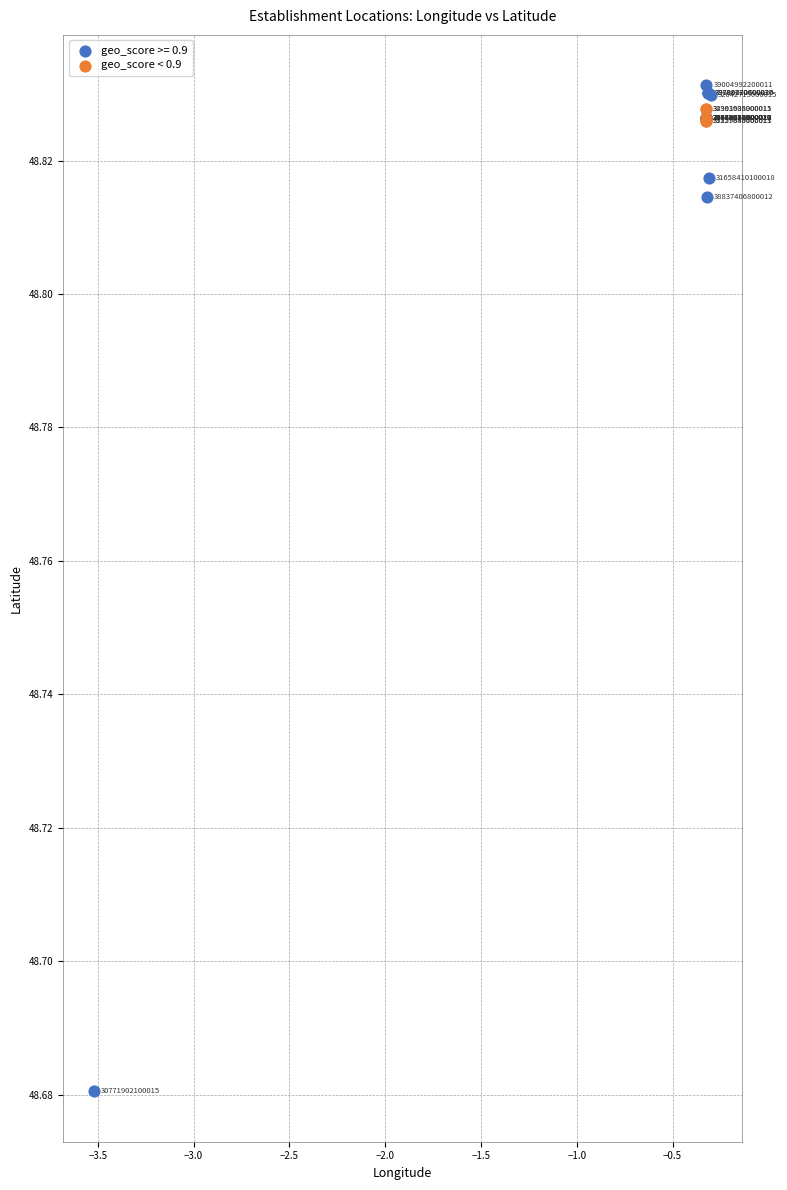

Which series contains the lowest Y value?

geo_score >= 0.9